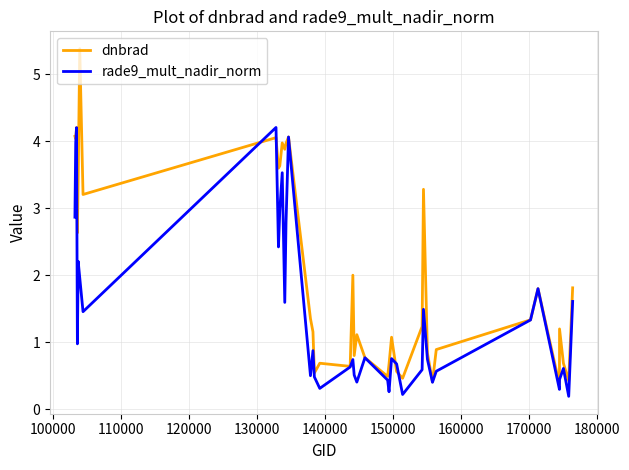

What is the minimum value for dnbrad?

0.4